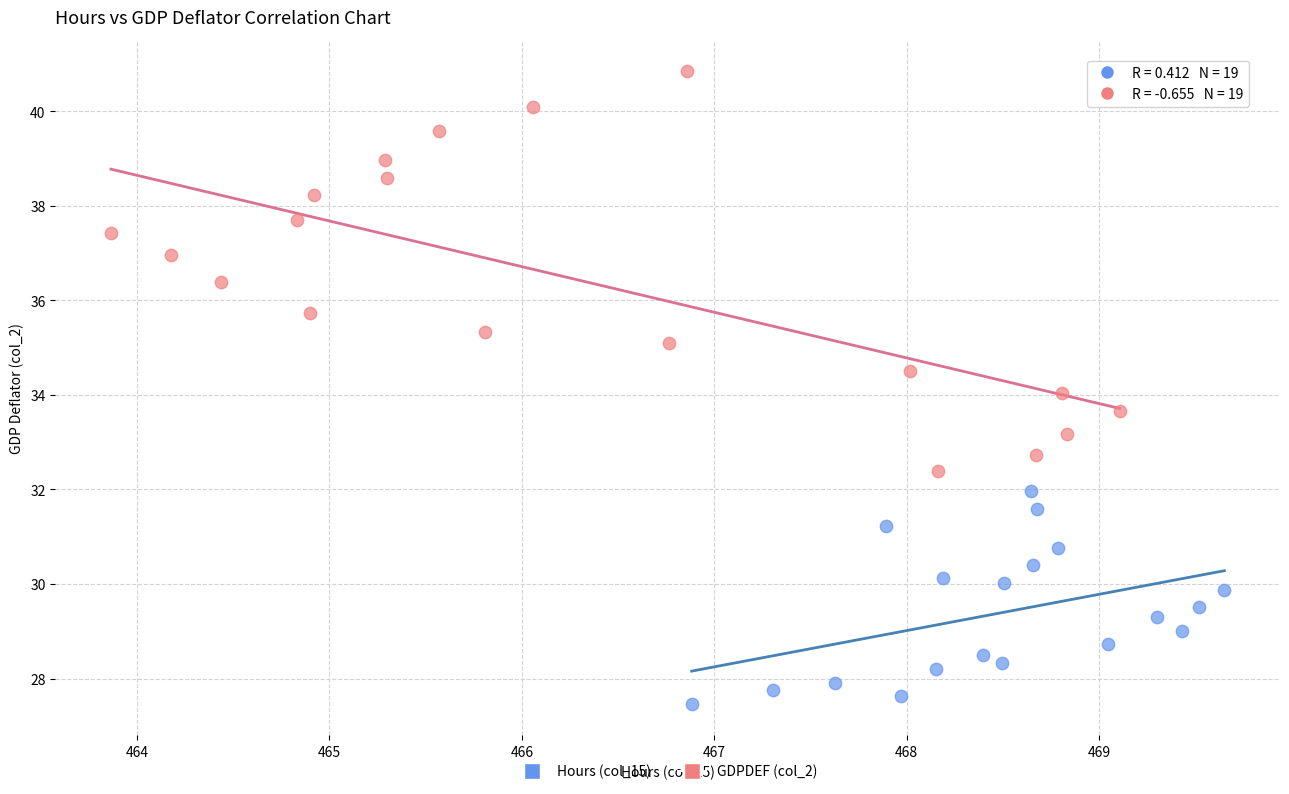

Which series reaches the minimum Y coordinate?

Hours (col_15)